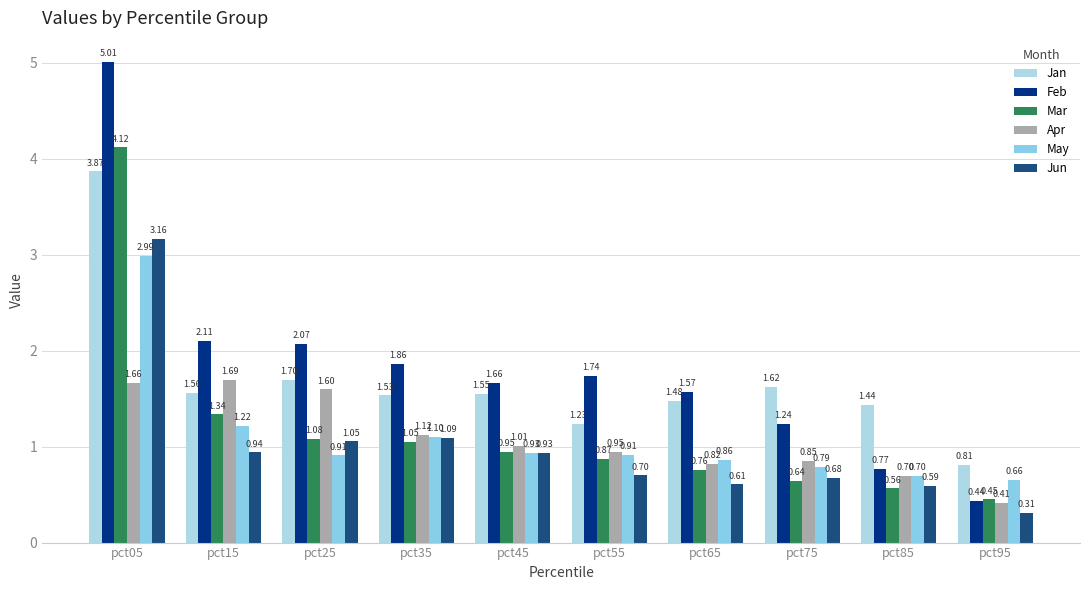

What is the sum of the May values at pct25 and pct55?

1.8